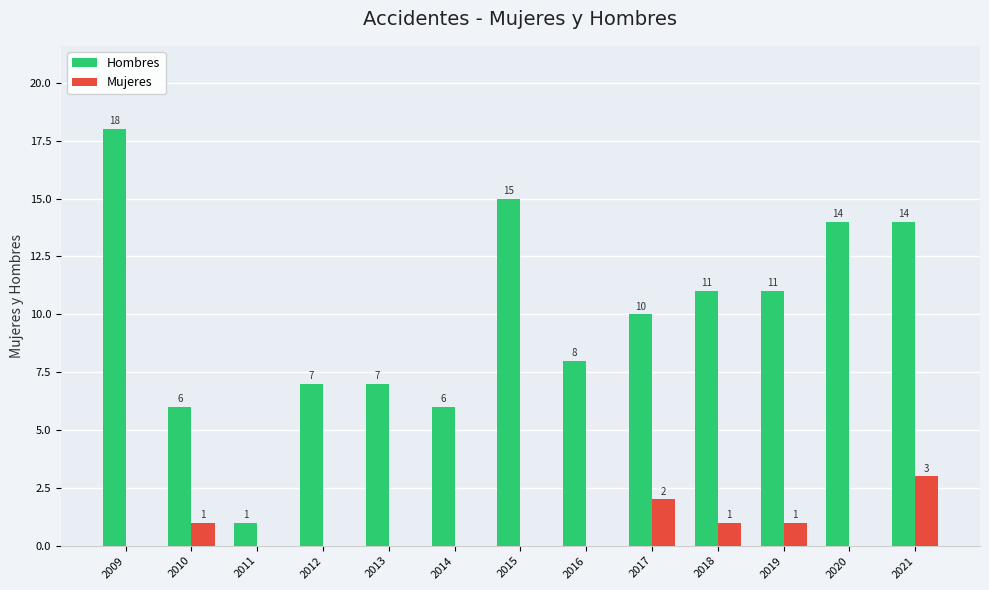

What is the greatest value displayed?

18